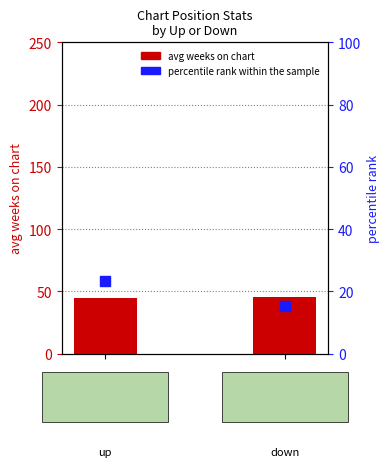

Which series contains the highest Y value?

avg weeks on chart